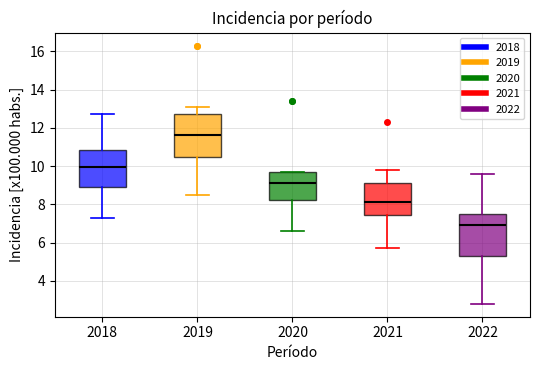

Reading left to right, read every box against the y-axis: the position of its median line, the range the box covers, and the ends of its whiskers. The values are not printed on the chart, so give them approximately, as read against the axis.

2018: median 10.0, box 9.0 to 10.8, whiskers 7.4 to 12.8
2019: median 11.6, box 10.4 to 12.8, whiskers 8.6 to 13.2
2020: median 9.2, box 8.2 to 9.8, whiskers 6.6 to 9.8
2021: median 8.2, box 7.4 to 9.2, whiskers 5.8 to 9.8
2022: median 7.0, box 5.4 to 7.4, whiskers 2.8 to 9.6